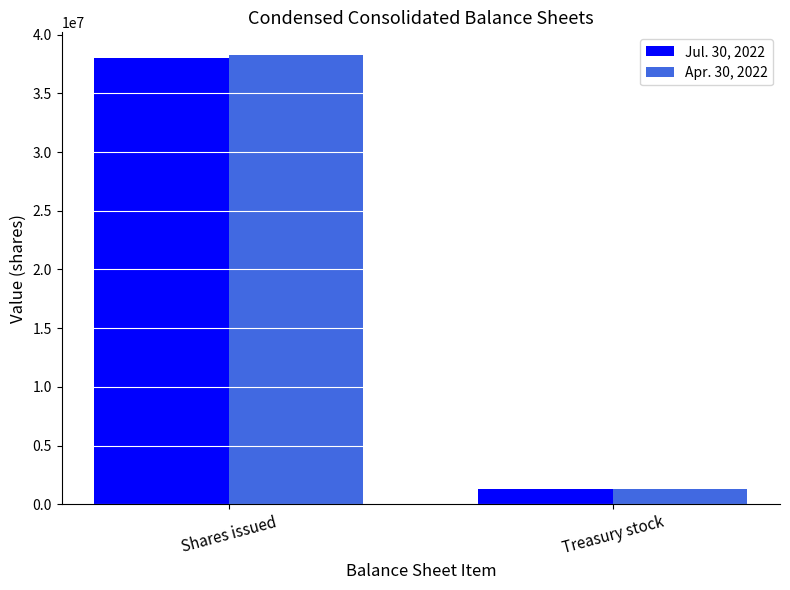

Are the bars grouped side by side (vs. stacked)?

Yes